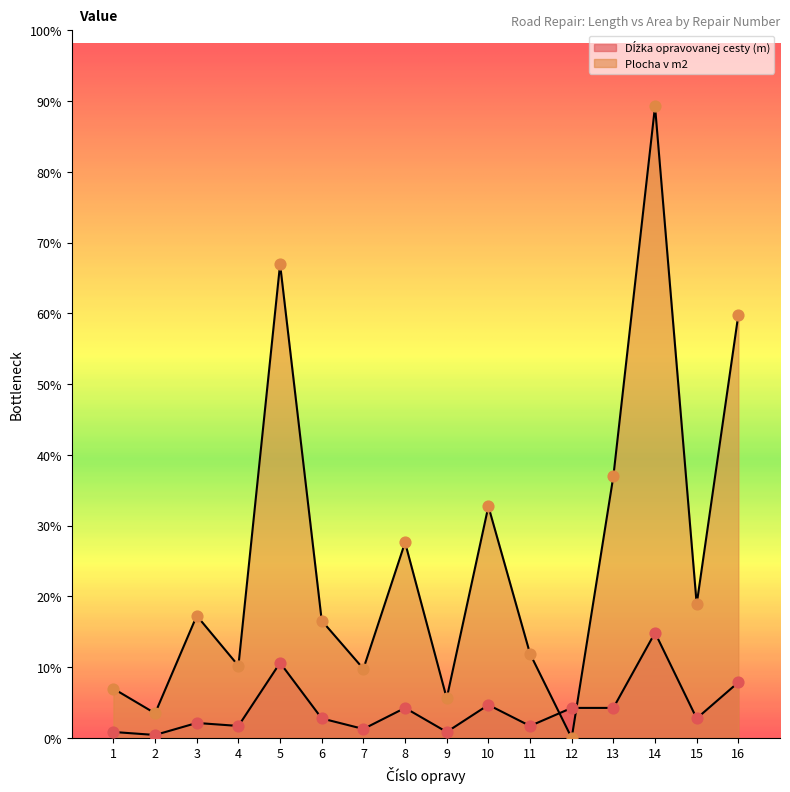

Which series contains the highest Y value?

Plocha v m2